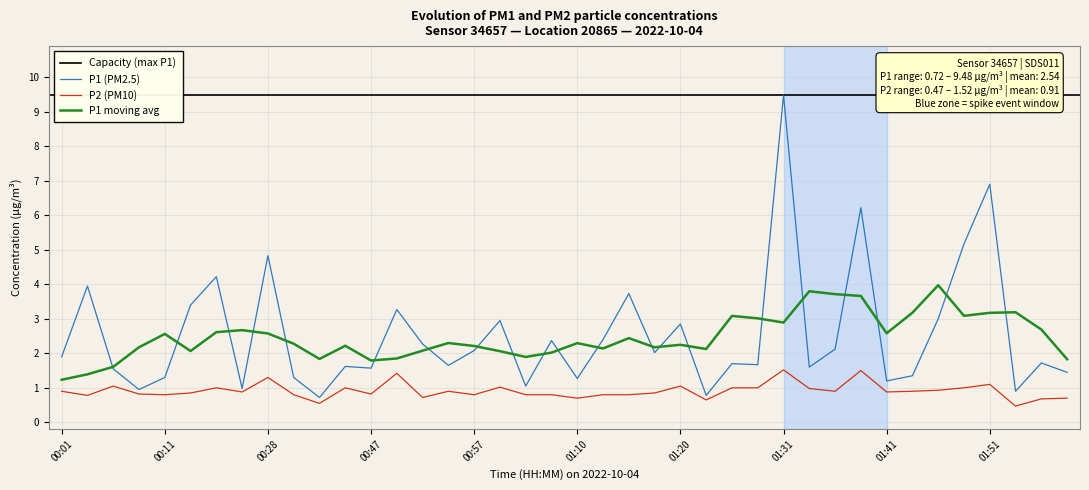

True or false: P1 and P2 intersect in this chart.

False